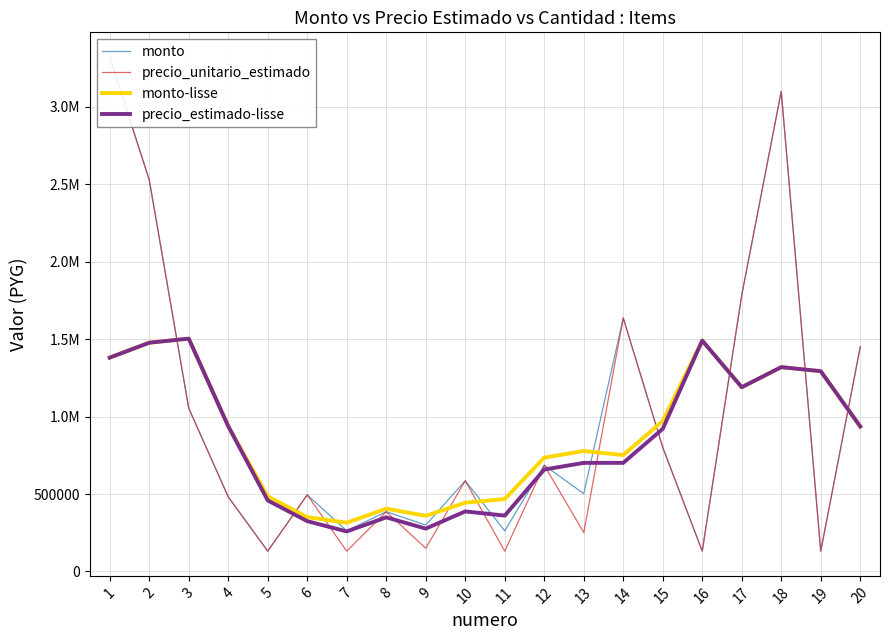

True or false: precio_unitario_estimado and monto intersect in this chart.

False